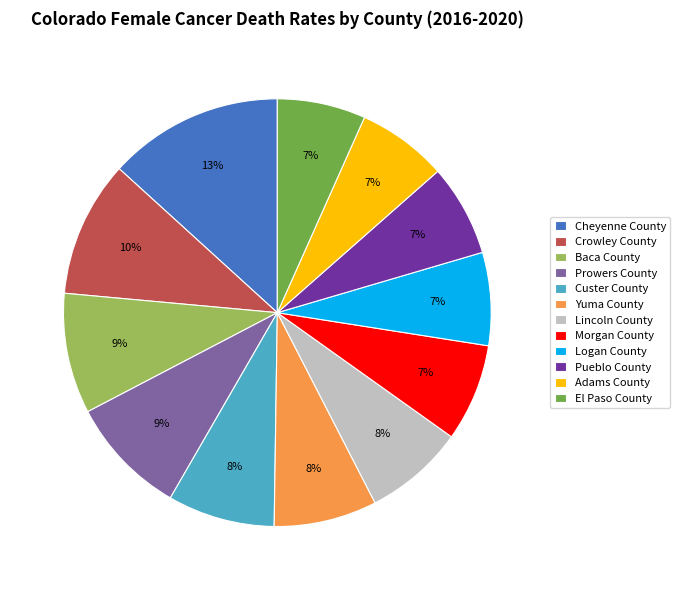

To the nearest percent, what is the difference between the Pueblo County and Baca County slice percentages?

2%